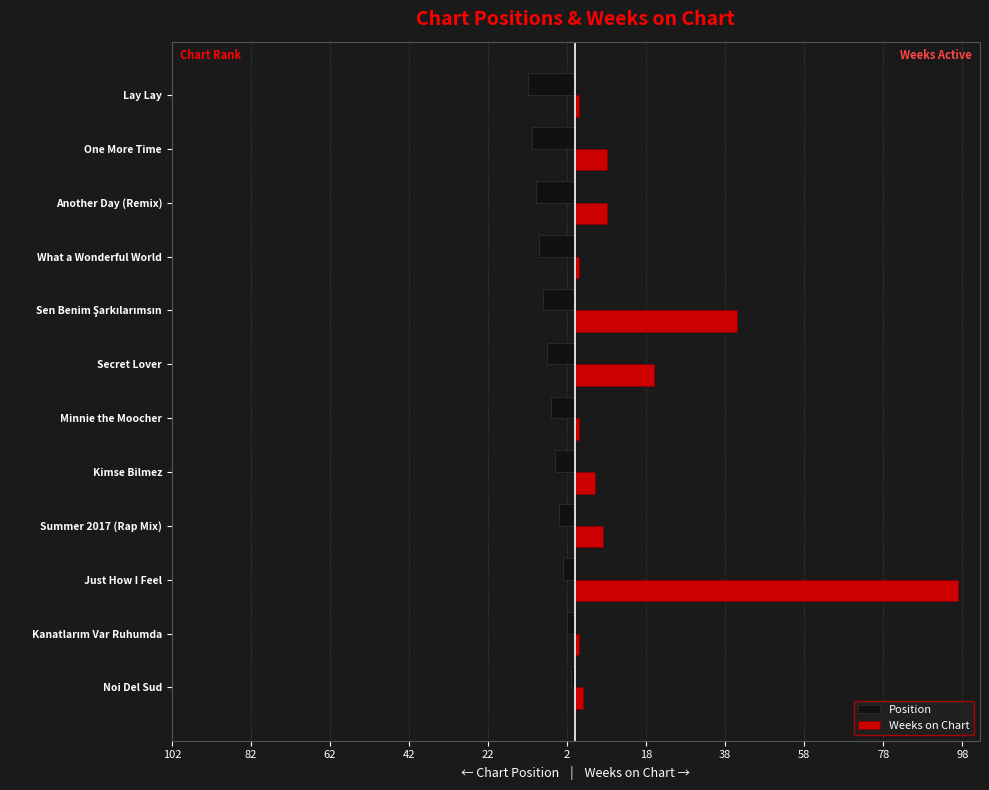

What is the difference between the second highest and minimum values in the Position series?

10